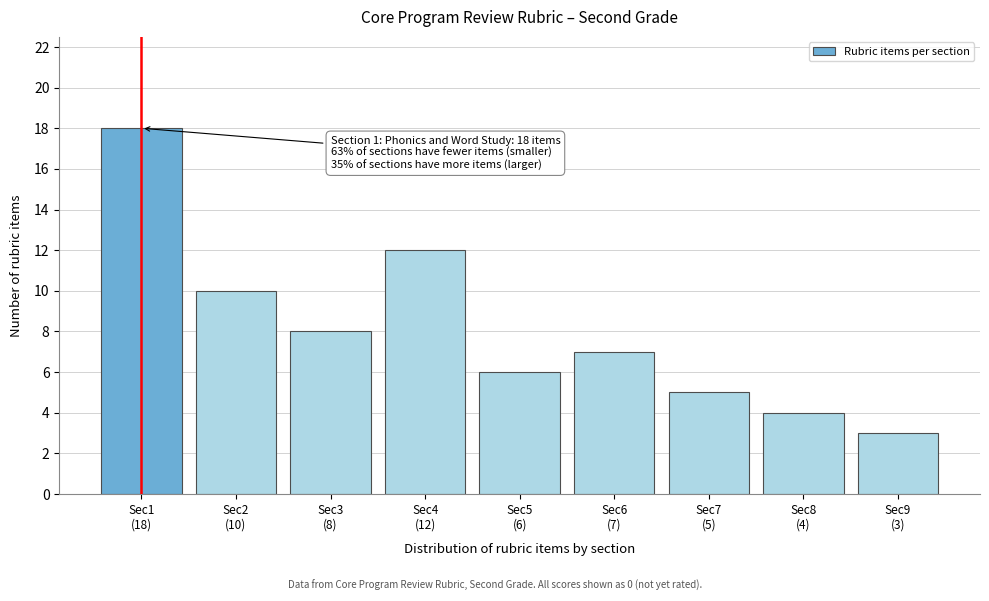

Reading left to right, what are all the values shown in this chart?

18	10	8	12	6	7	5	4	3